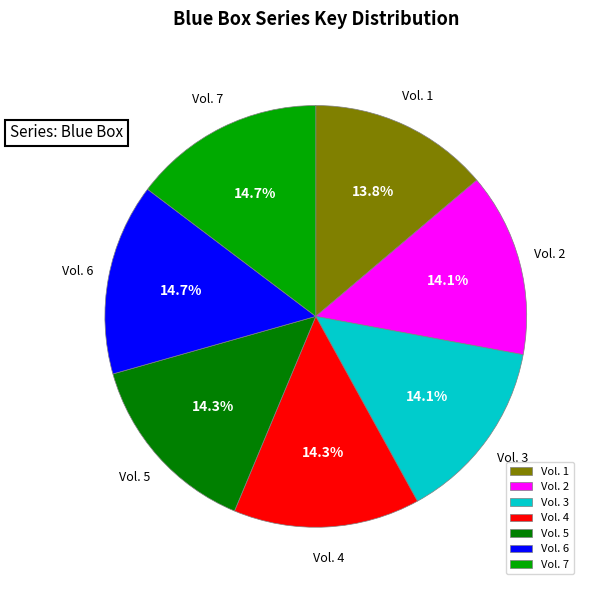

Approximately how many times larger is the value at Vol. 5 compared to Vol. 7?

1.0